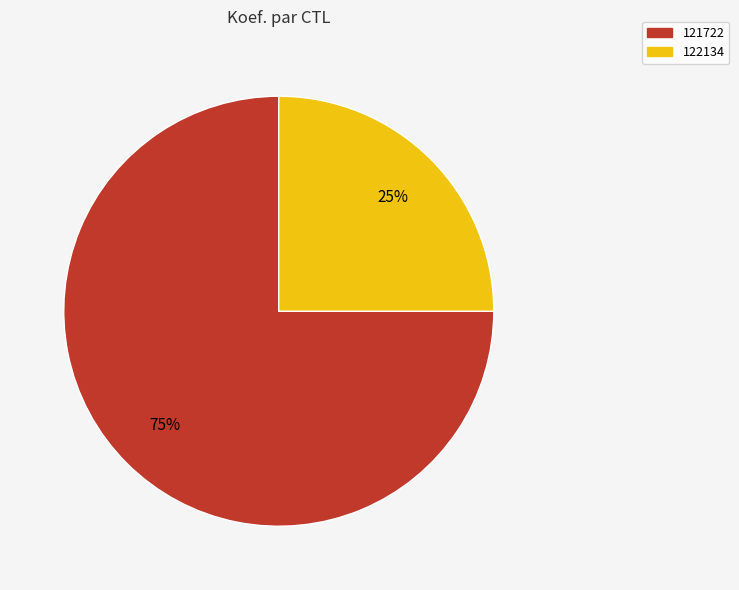

To the nearest percent, what is the combined percentage of 122134 and 121722?

100%